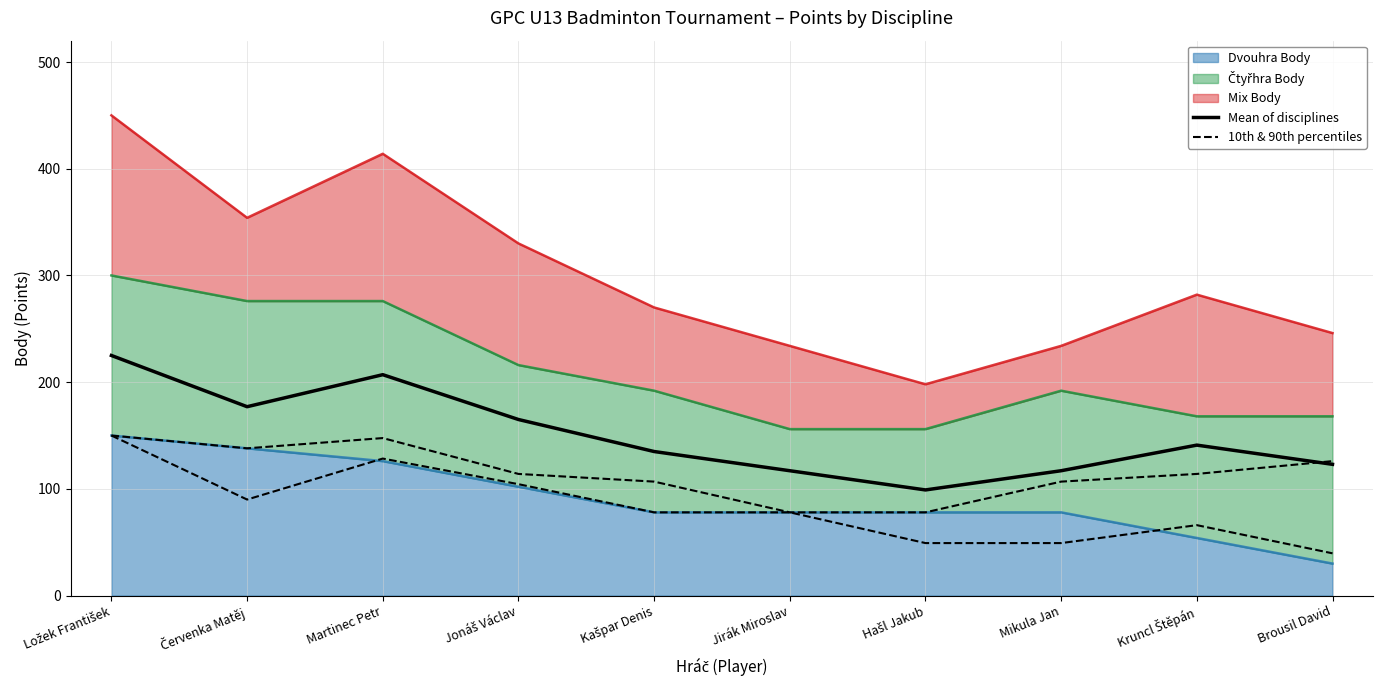

What is the label of the 8th point from the right?

Martinec Petr